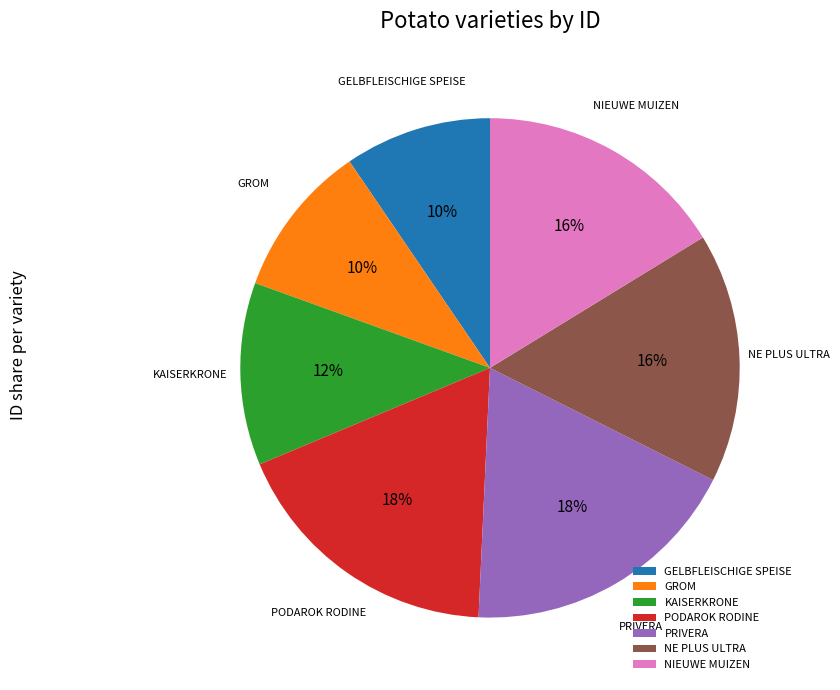

Is it true that NE PLUS ULTRA is 16% of the pie?

True